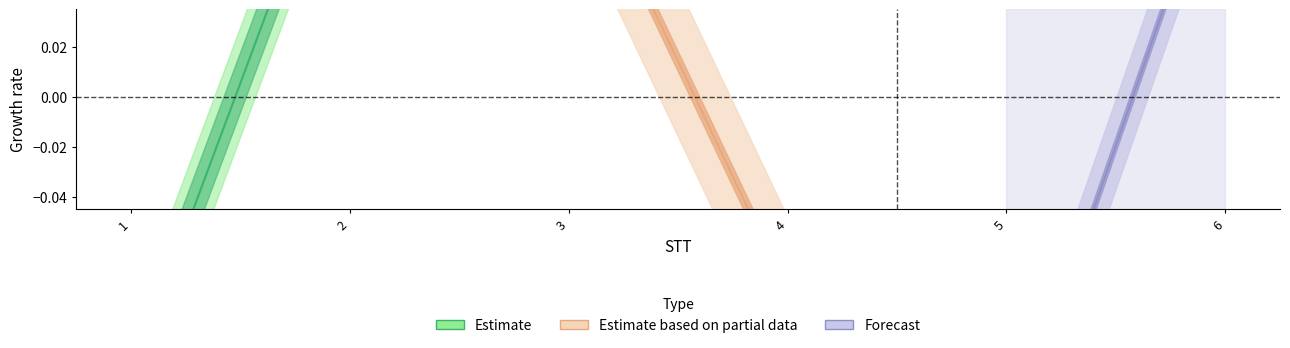

True or false: Estimate based on partial data has more than 0 points higher than both neighbors.

True